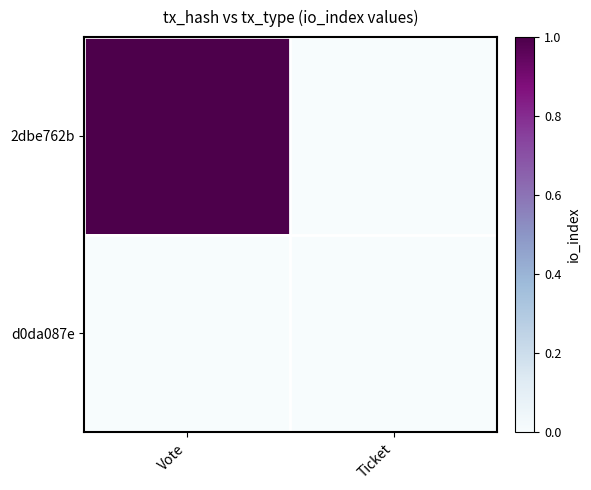

How many data points does each series have?

2